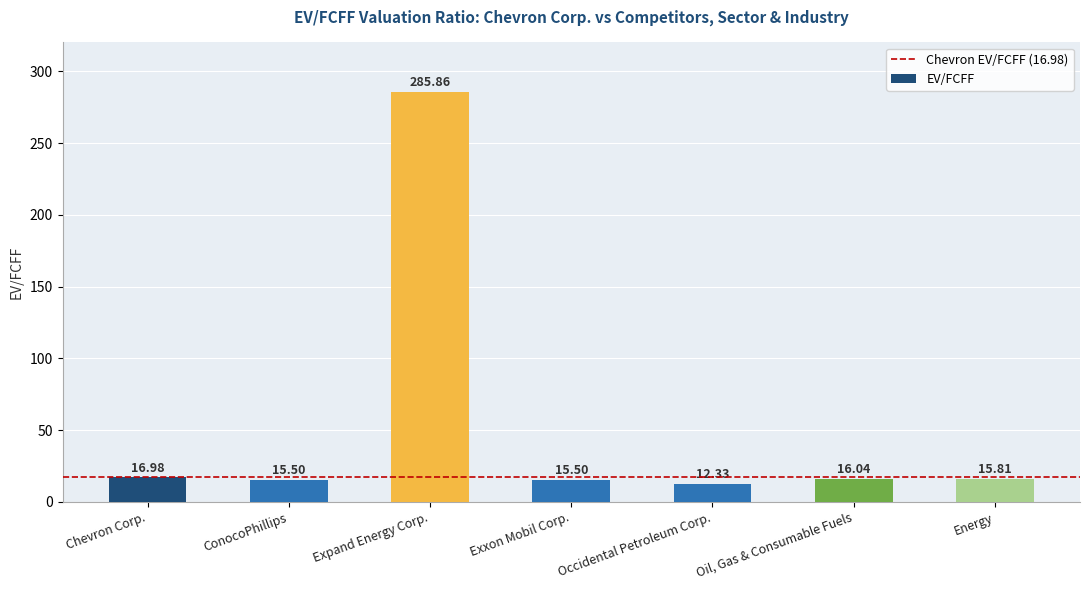

Reading left to right, what are all the values shown in this chart?

Chevron Corp.=17.0	ConocoPhillips=15.5	Expand Energy Corp.=285.9	Exxon Mobil Corp.=15.5	Occidental Petroleum Corp.=12.3	Oil, Gas & Consumable Fuels=16.0	Energy=15.8